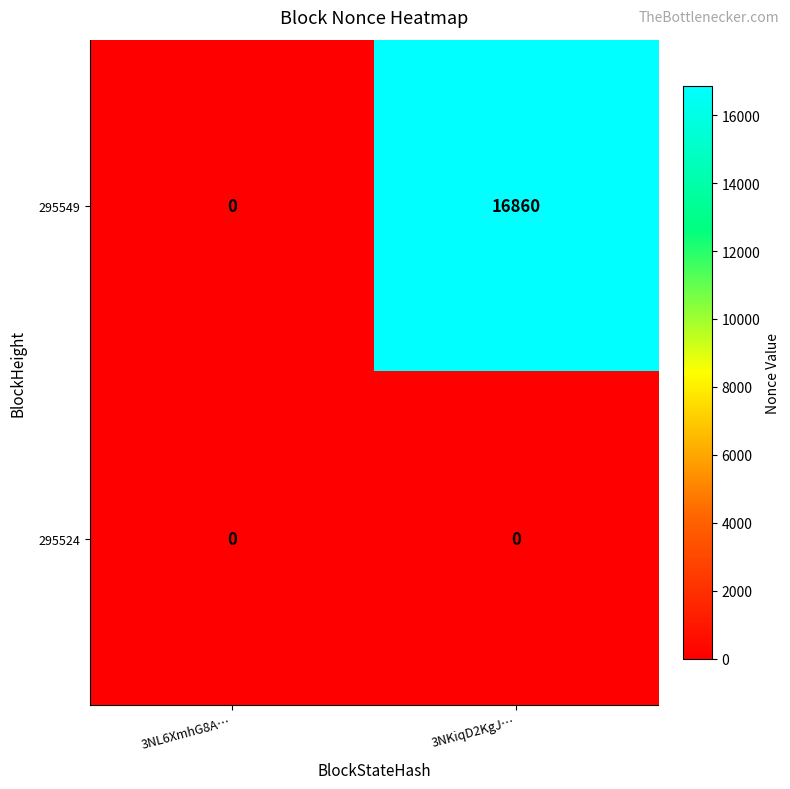

What is the difference between the 295549 values at 3NKiqD2KgJ… and 3NL6XmhG8A…?

16860